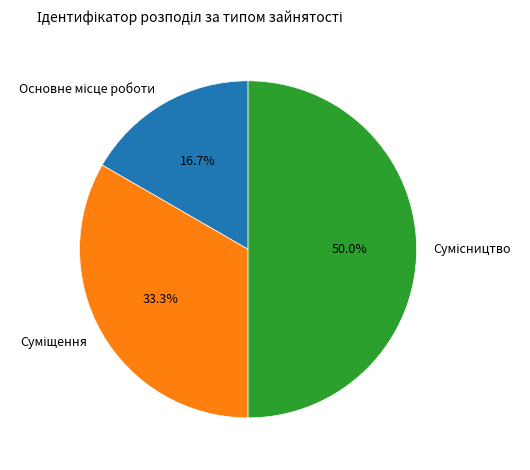

How many segments does this pie chart have?

3